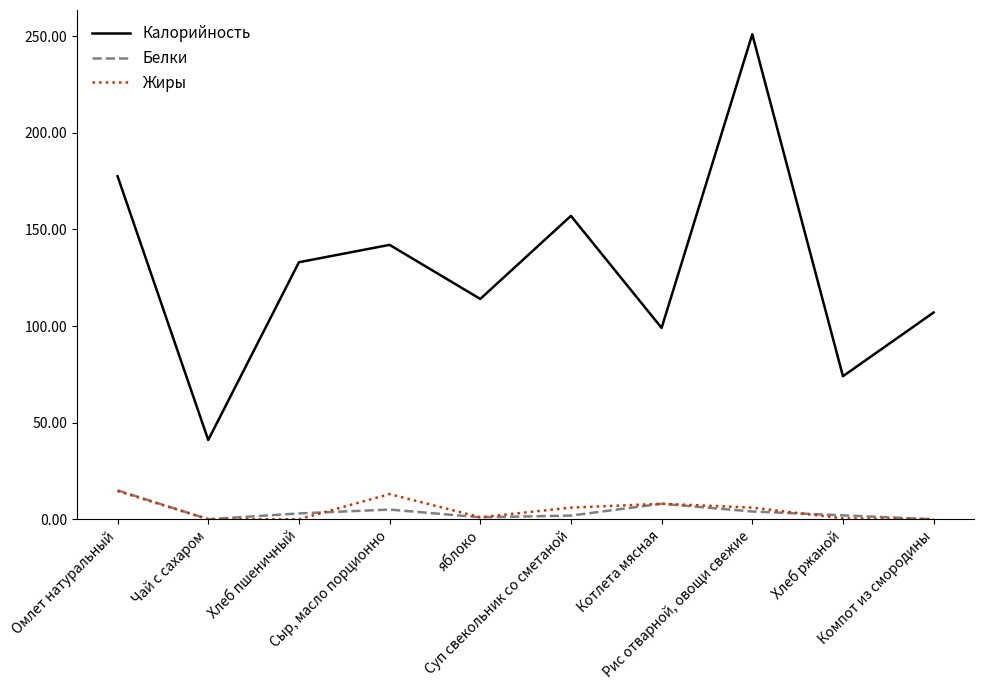

How many values in the Белки series are below 3?

5